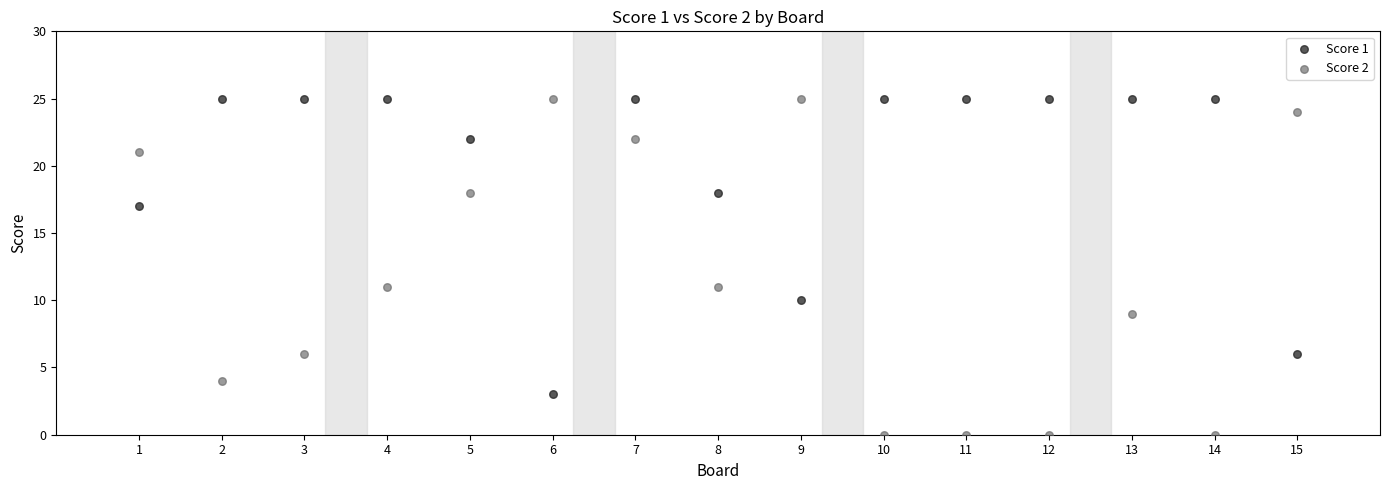

Which series reaches the minimum Y coordinate?

Score 2